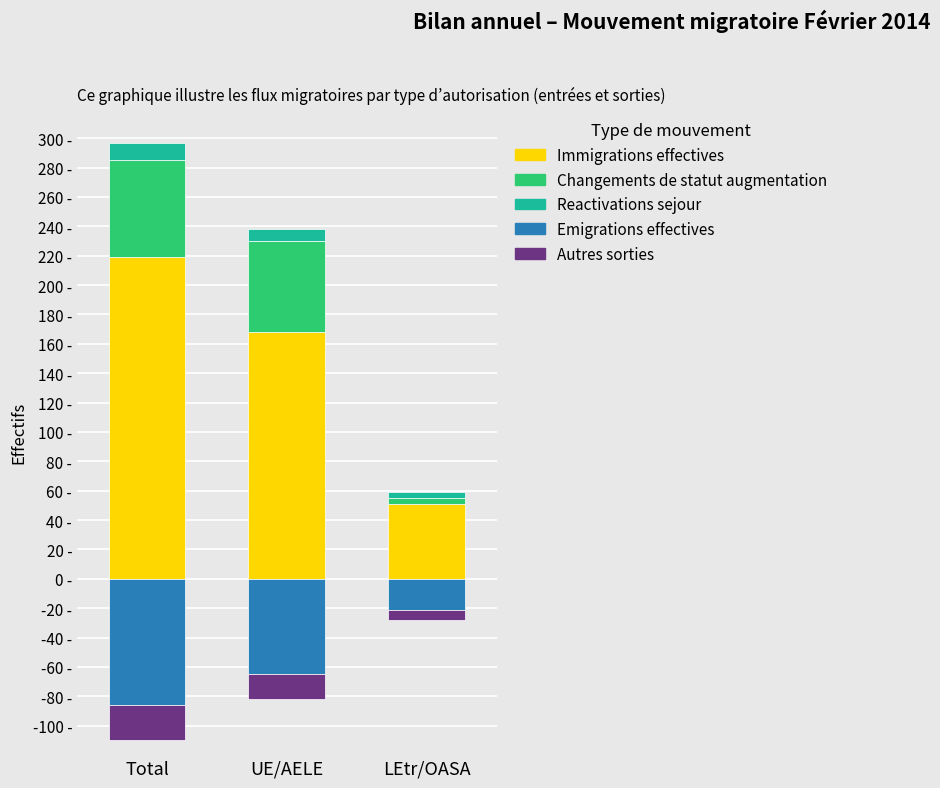

What is the spread (max minus min) of values at LEtr/OASA?

72